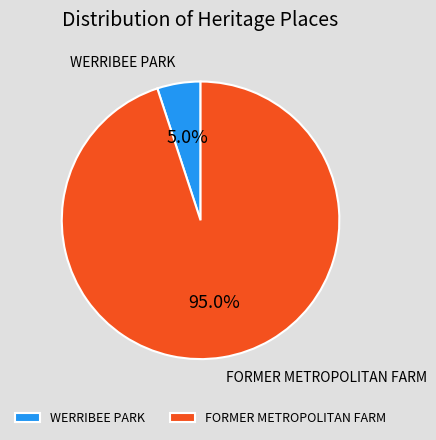

What percentage is the WERRIBEE PARK slice, to the nearest percent?

5%